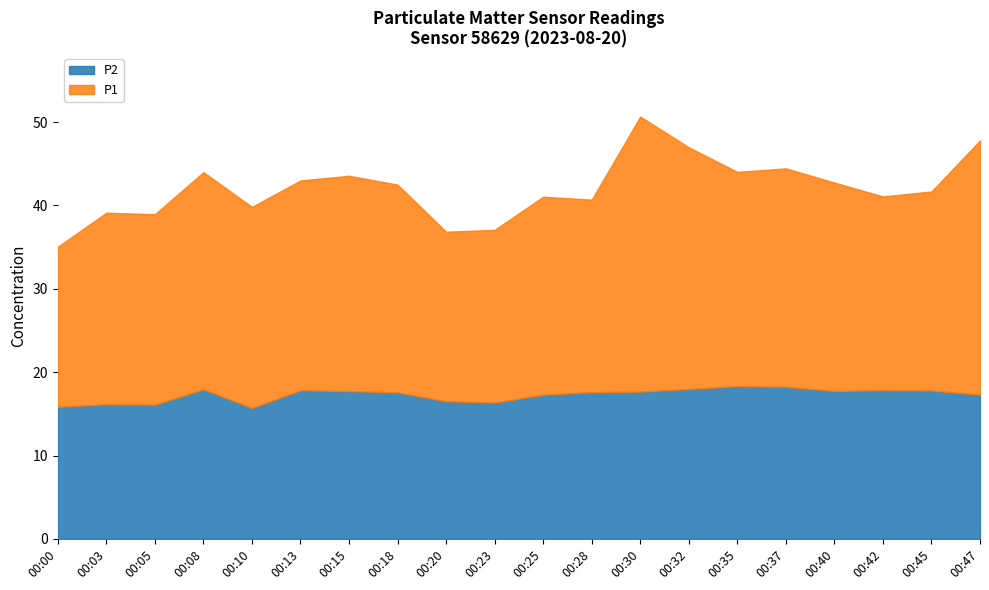

List the series in order of their peak value, highest first.

P1, P2